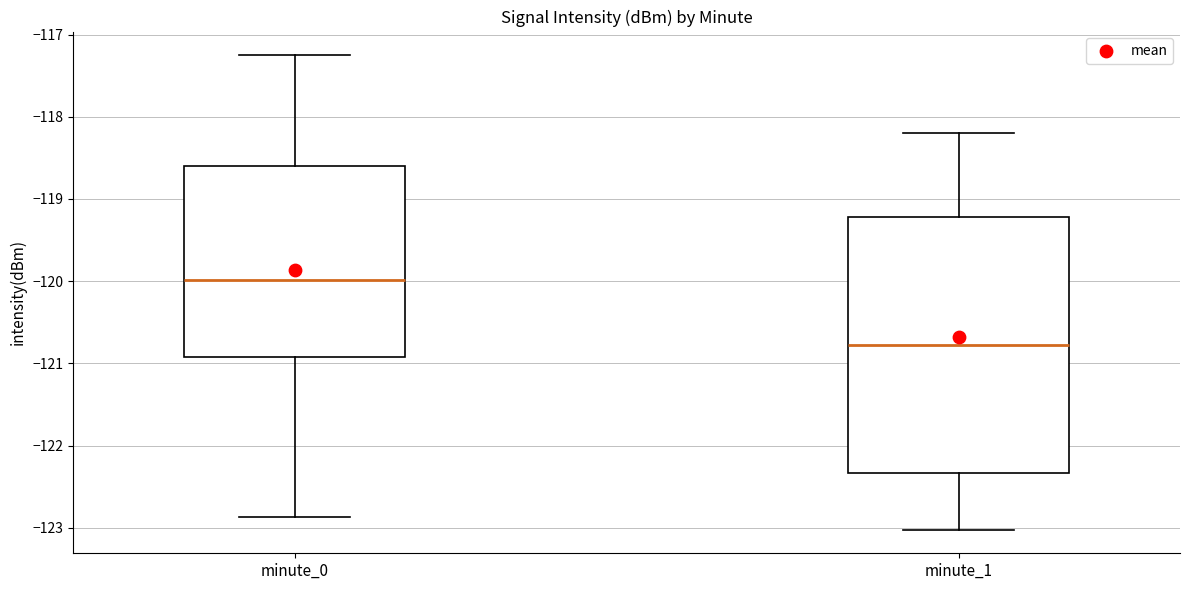

Reading left to right, transcribe this box plot: for each box, give where its median line is, the range the box spans, and where its two whiskers end, as read against the y-axis. The values are not printed on the chart, so give them approximately, as read against the axis.

minute_0: median -120.0, box -120.9 to -118.6, whiskers -122.9 to -117.3
minute_1: median -120.8, box -122.3 to -119.2, whiskers -123.0 to -118.2